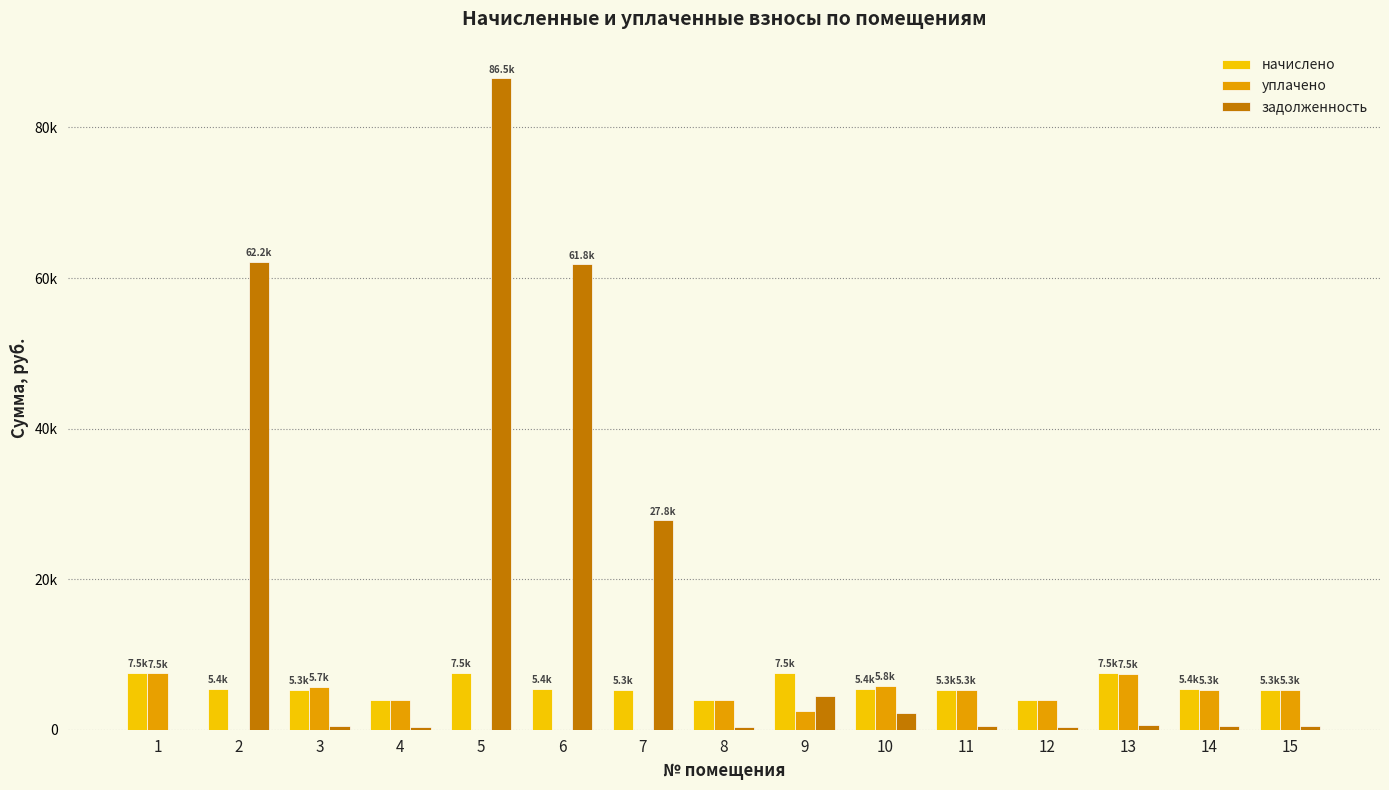

What is the difference between the задолженность values at 3 and 12?

108.4